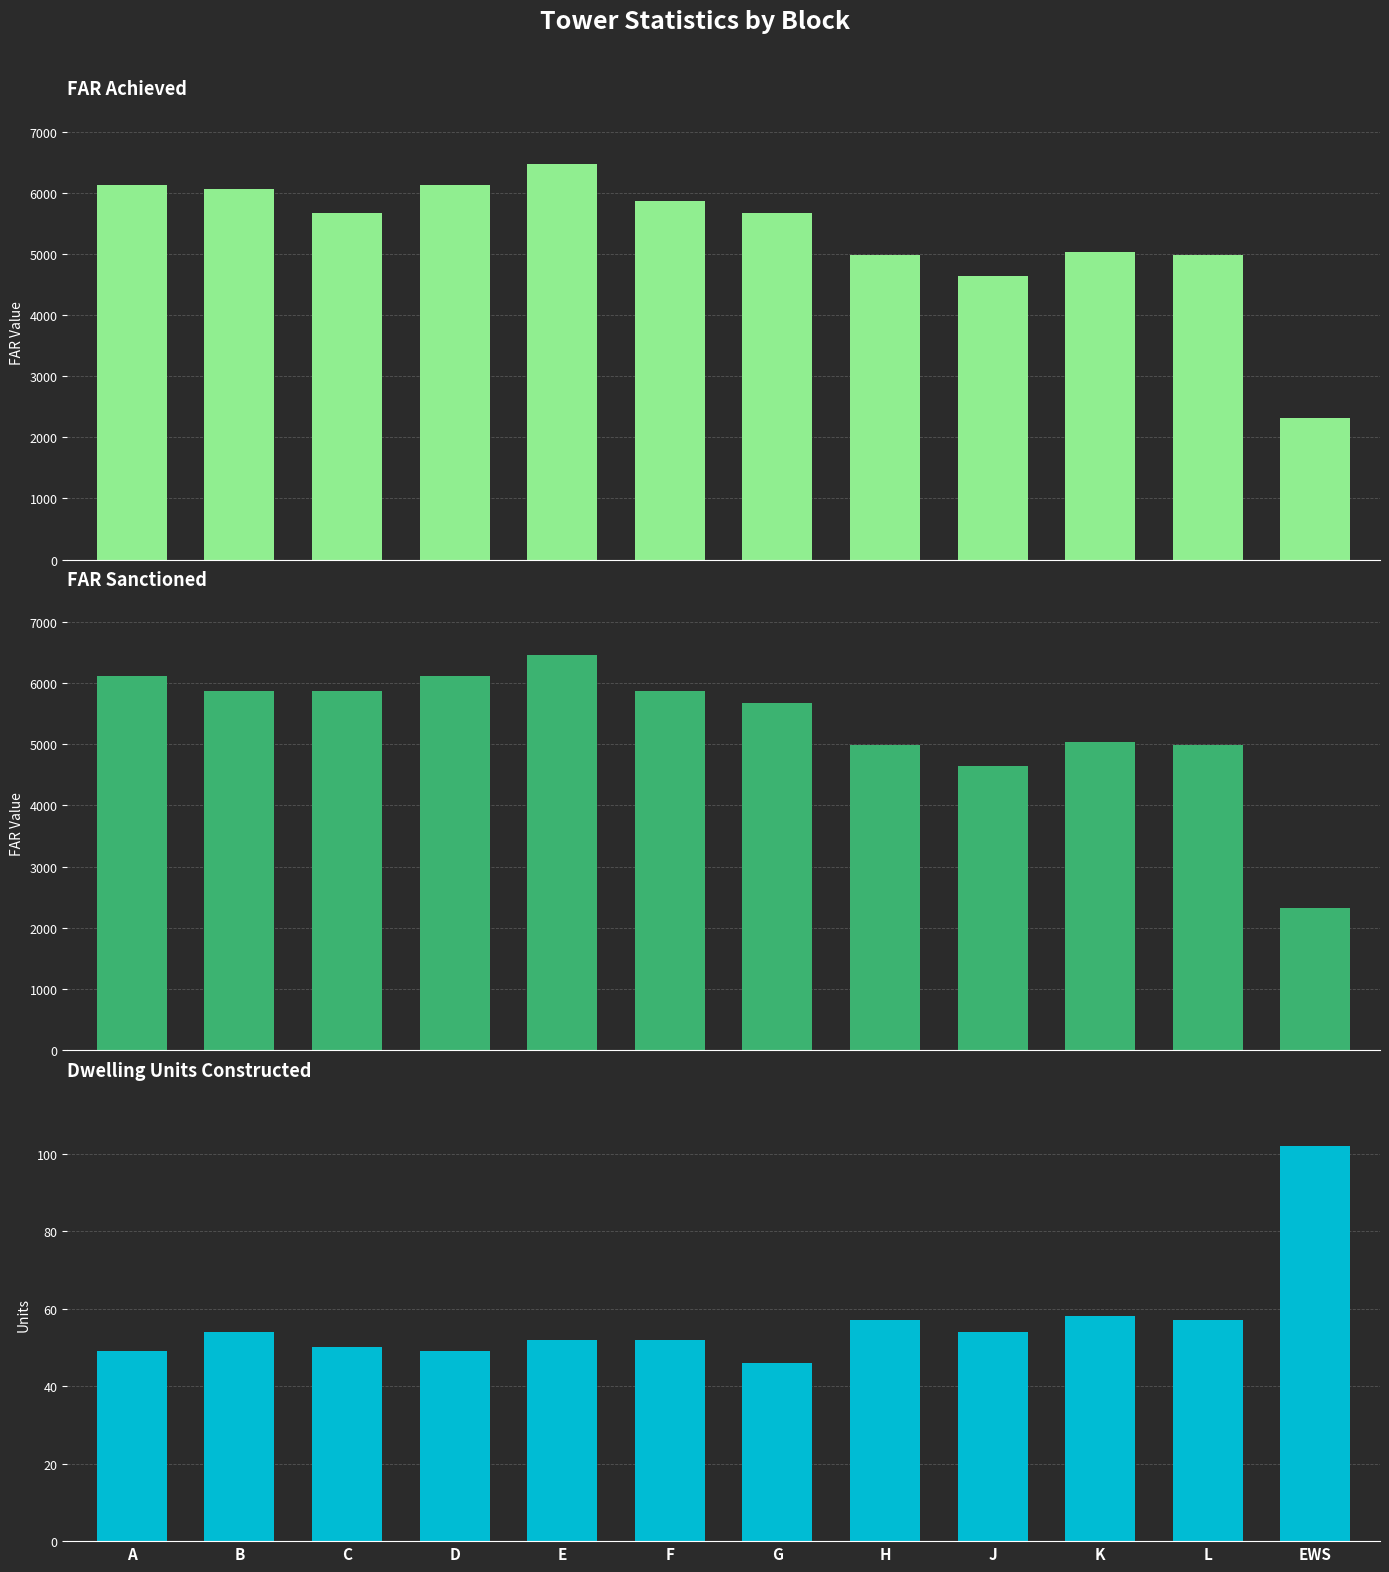

At which label does Dwelling Units Constructed reach its minimum?

G